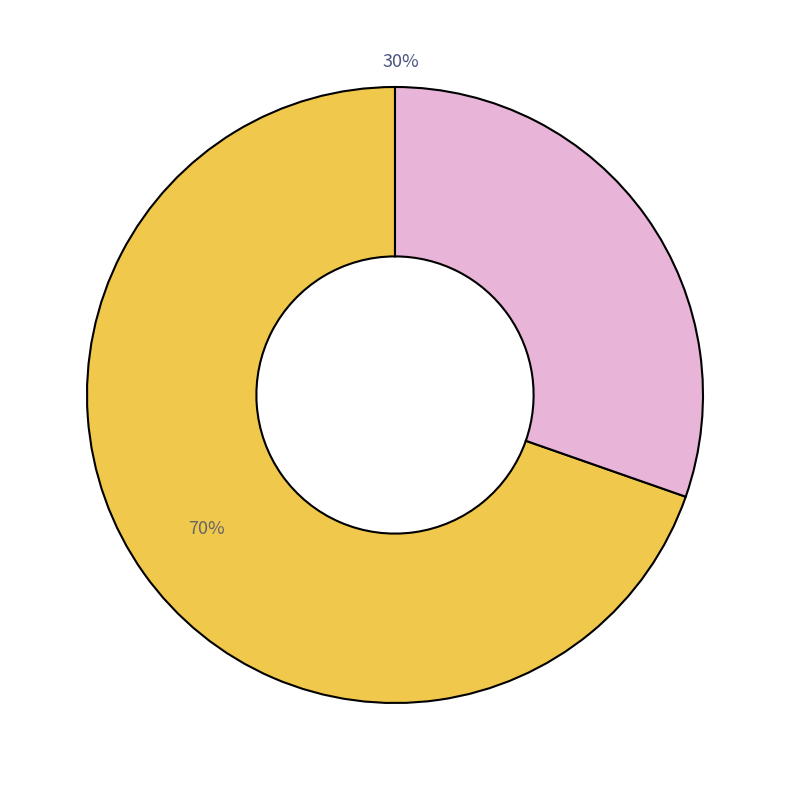

To the nearest percent, what is the average slice percentage?

50%